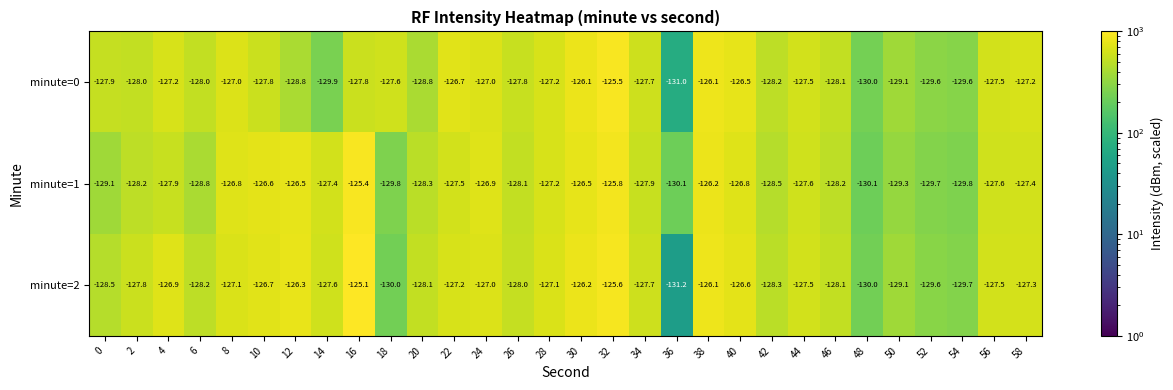

Which series has the largest range (max minus min)?

minute=2